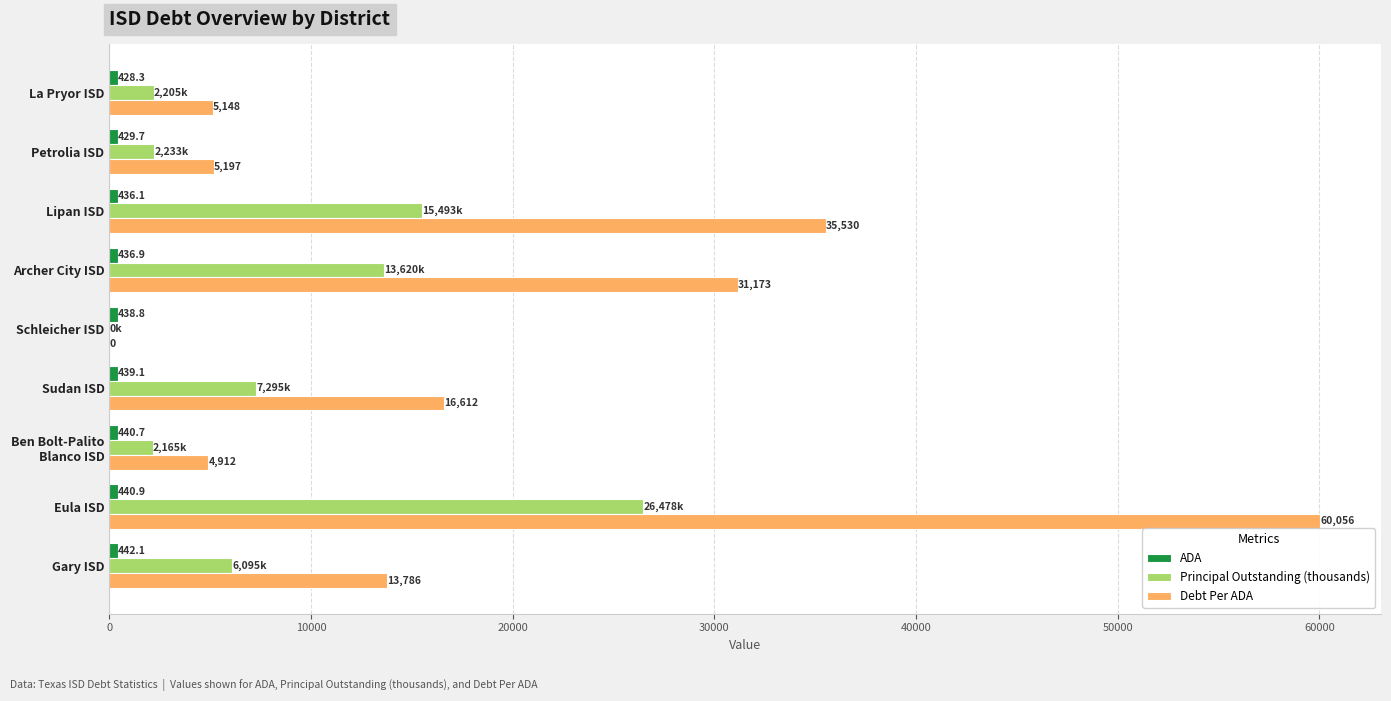

At which category is the sum across all series the highest?

Eula ISD